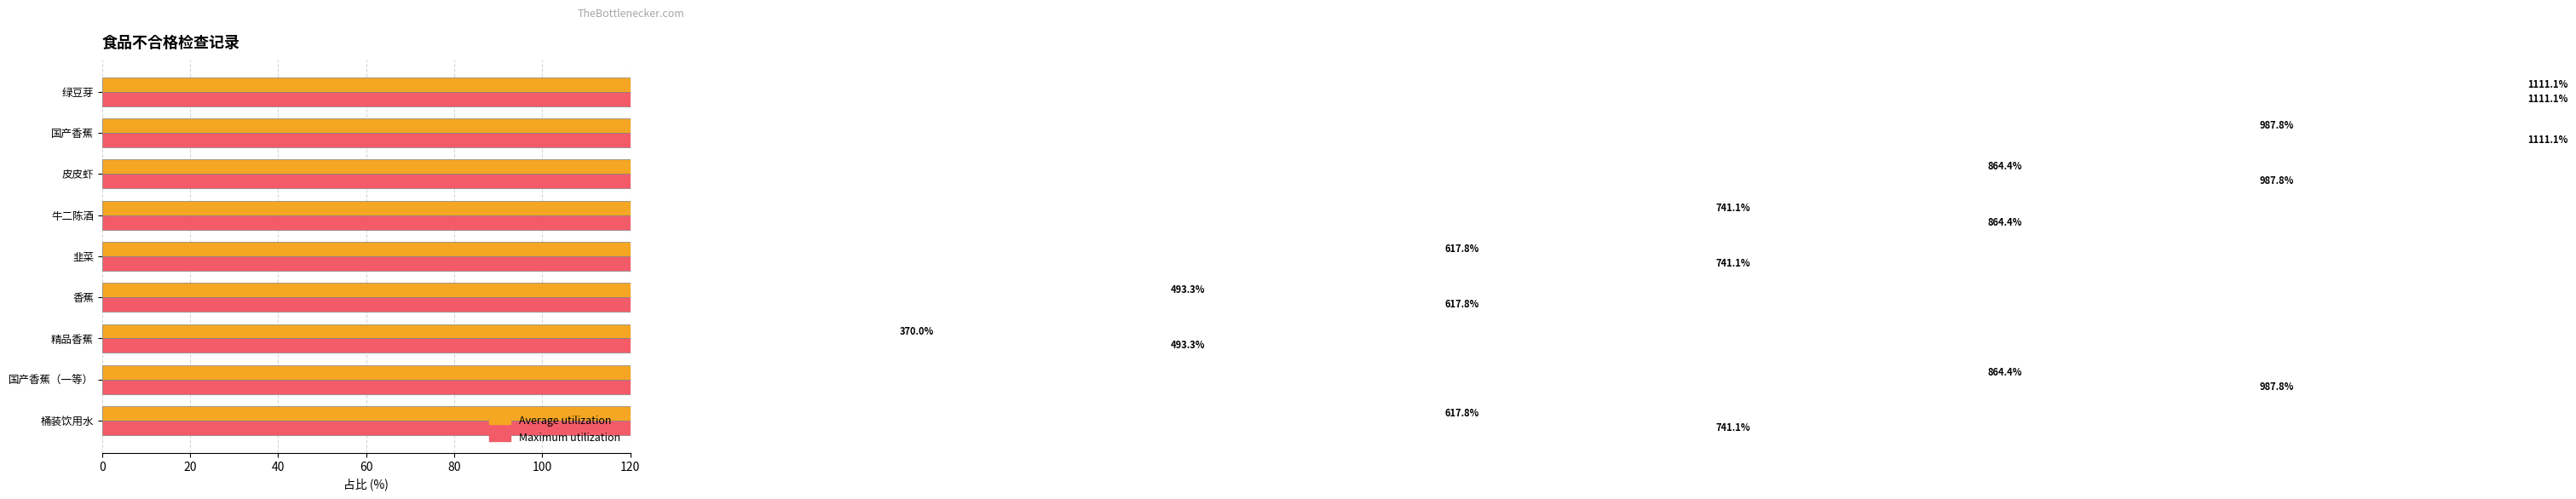

Is it true that Maximum utilization equals 1183.3 at 桶装饮用水?

False